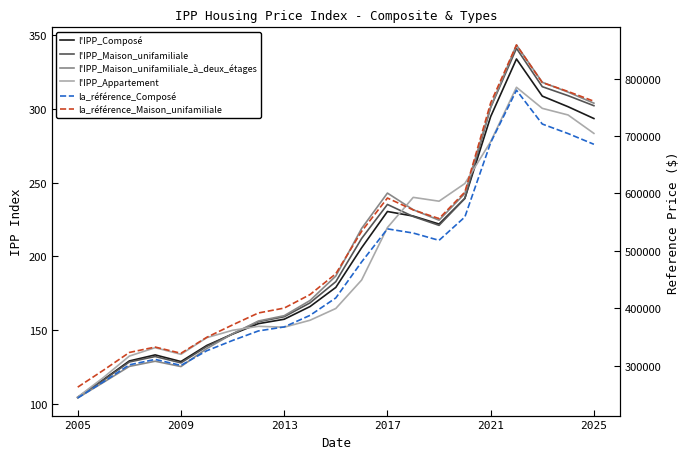

Is the value of la_référence_Maison_unifamiliale at 13 greater than the value of l'IPP_Maison_unifamiliale at 15?

Yes